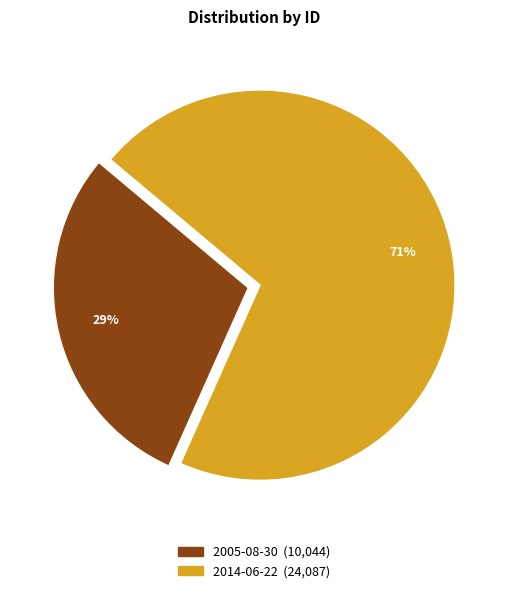

Do 2005-08-30 and 2014-06-22 together represent more than half of the pie?

Yes